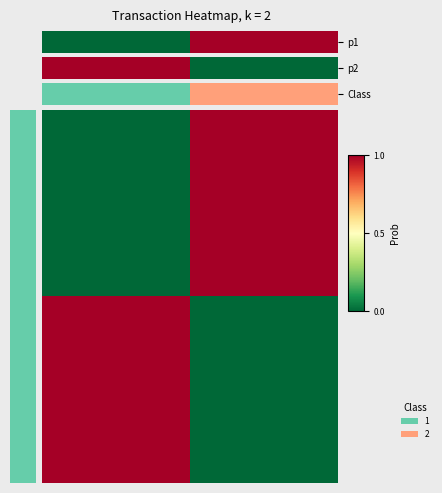

How many series are shown in this chart?

2